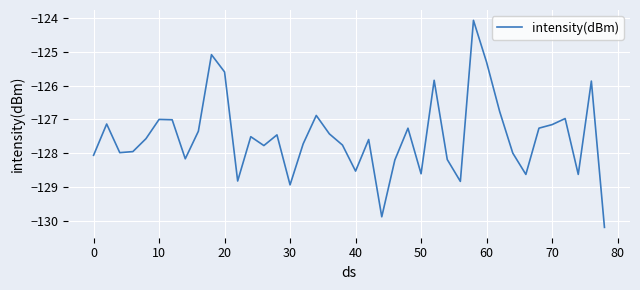

What is the minimum value shown in the chart?

-130.2